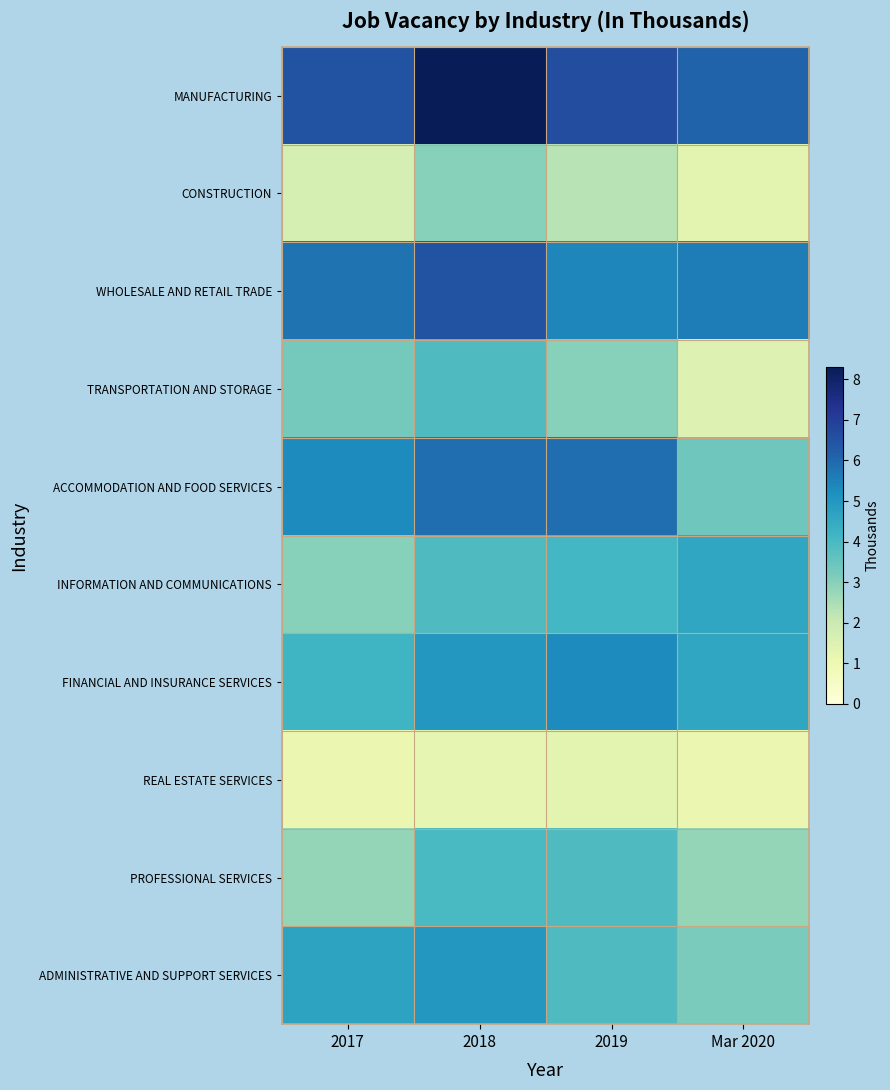

Rank the series by their maximum value, from highest to lowest.

MANUFACTURING, WHOLESALE AND RETAIL TRADE, ACCOMMODATION AND FOOD SERVICES, FINANCIAL AND INSURANCE SERVICES, ADMINISTRATIVE AND SUPPORT SERVICES, INFORMATION AND COMMUNICATIONS, PROFESSIONAL SERVICES, TRANSPORTATION AND STORAGE, CONSTRUCTION, REAL ESTATE SERVICES